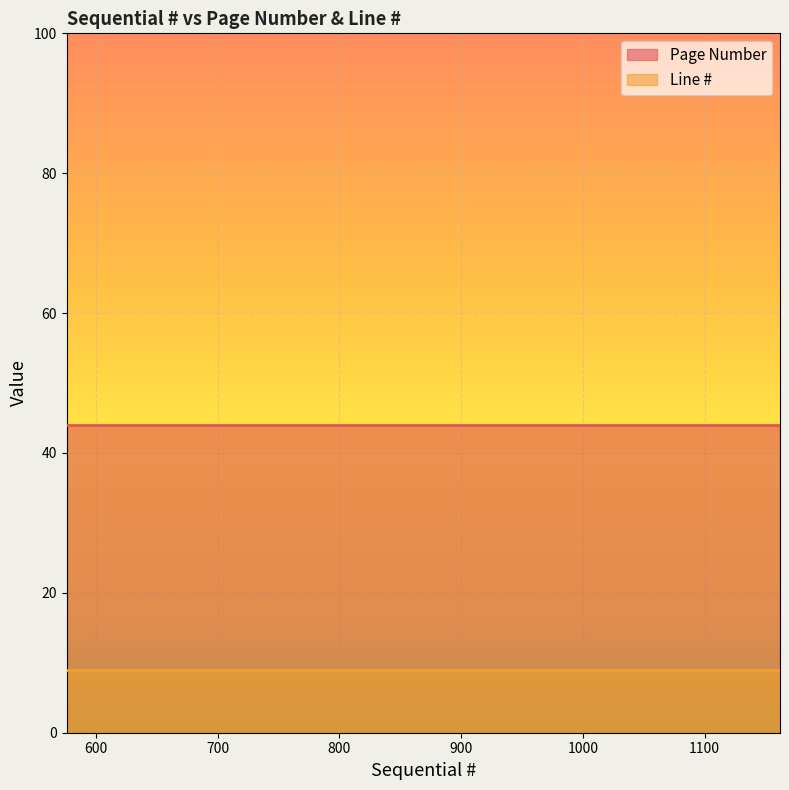

What are all the series names shown in the legend?

Page Number, Line #